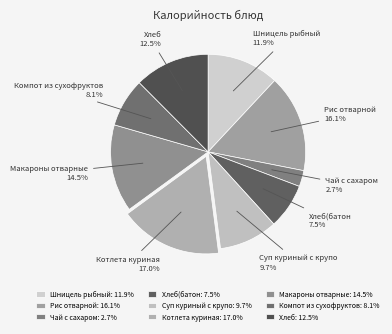

To the nearest percent, what is the difference between the largest and smallest slice percentages?

14%